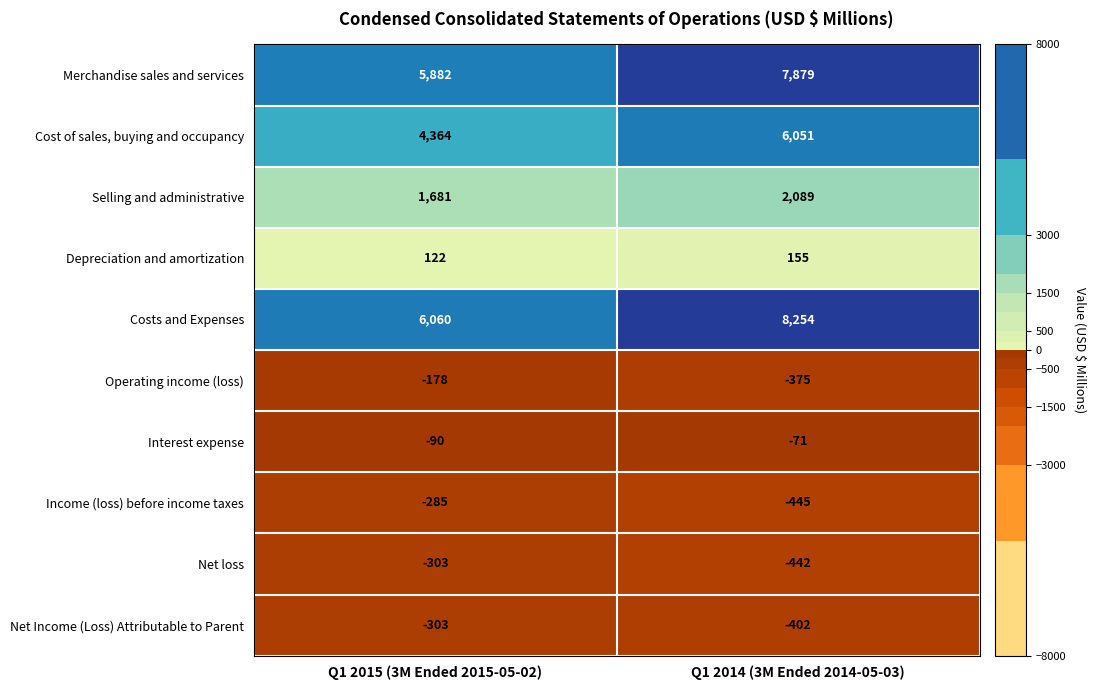

Where is Selling and administrative nearest to the value 1885?

Q1 2015 (3M Ended 2015-05-02)